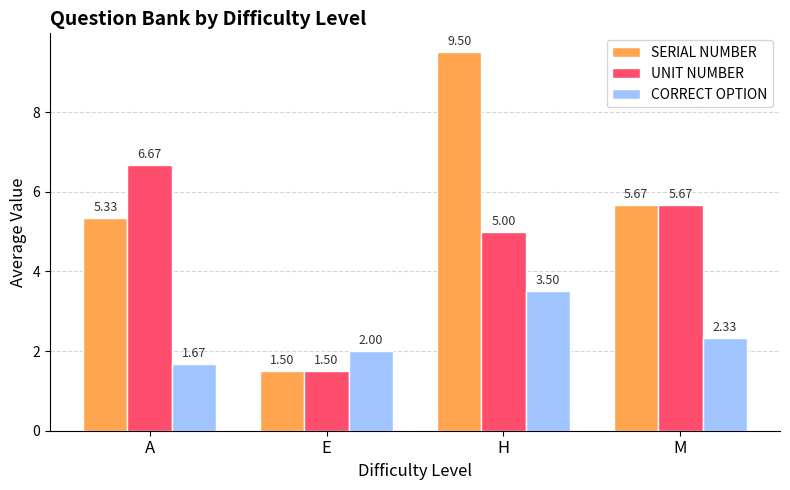

How many bars are there in each group?

3